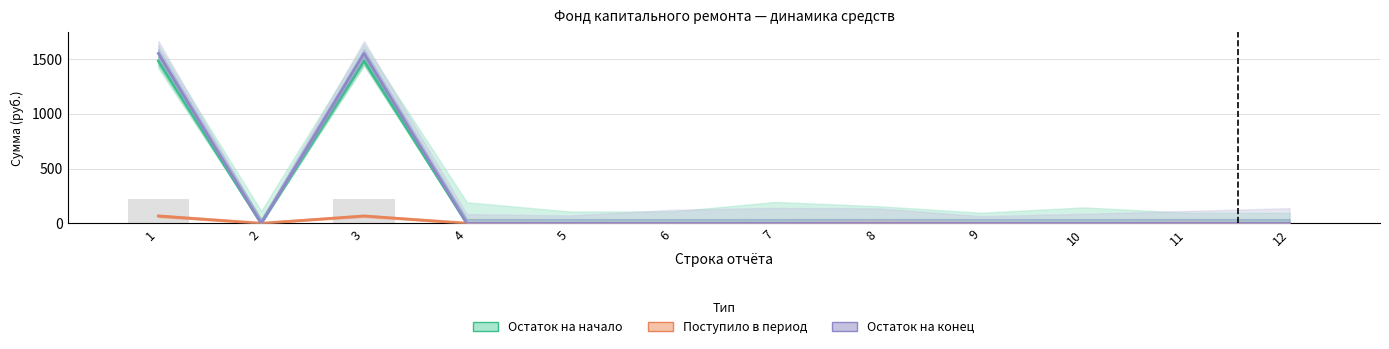

Rank the categories by Поступило в период value from highest to lowest.

1, 3, 2, 4, 5, 6, 7, 8, 9, 10, 11, 12